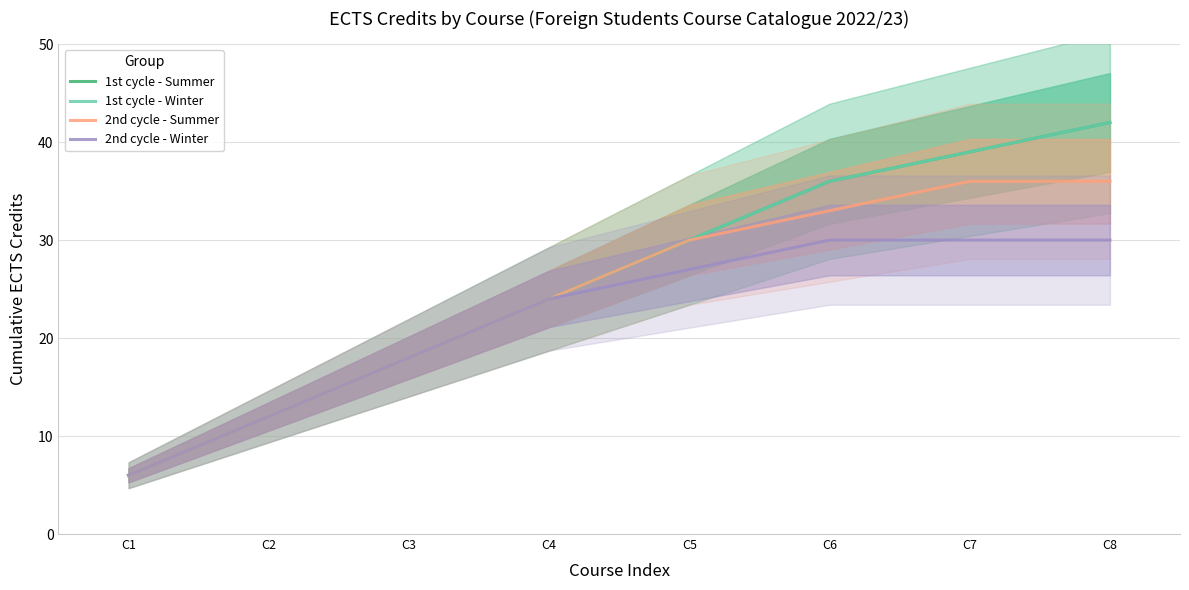

What is the average value of the 2nd cycle - Summer series?

24